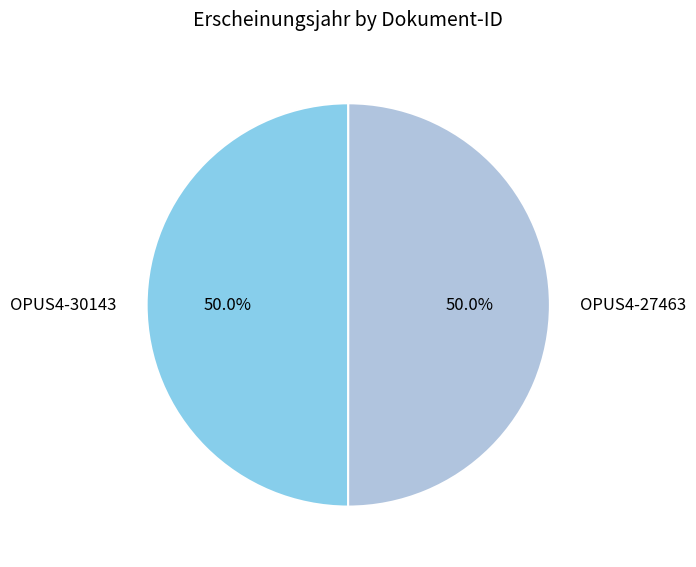

How much of the chart is everything except OPUS4-30143?

50.0%